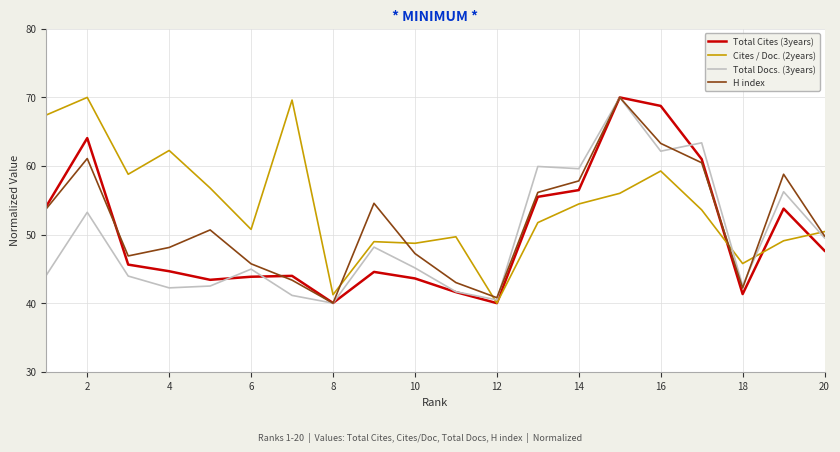

What is the minimum value for Cites / Doc. (2years)?

40.0